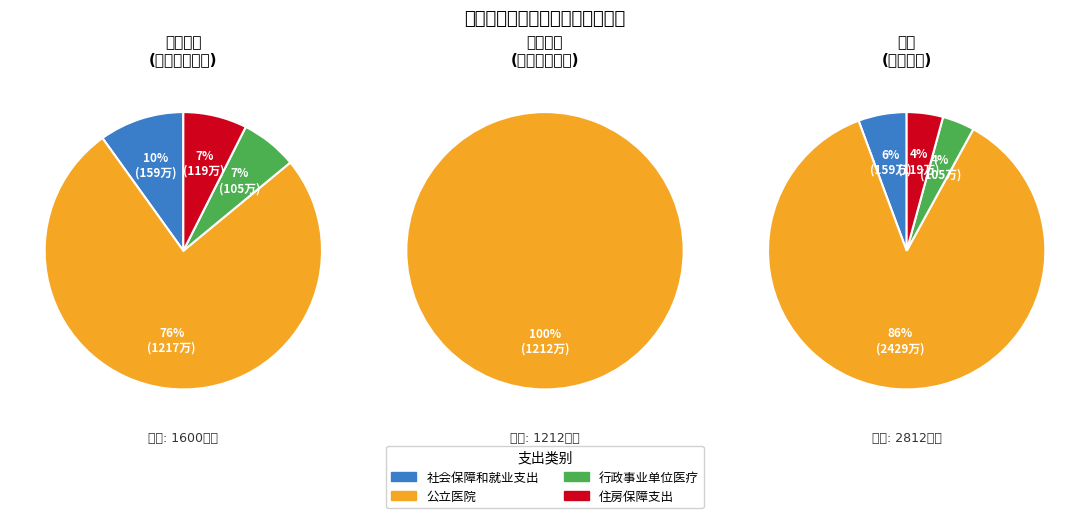

What percentage is the 社会保障和就业支出 slice, to the nearest percent?

6%